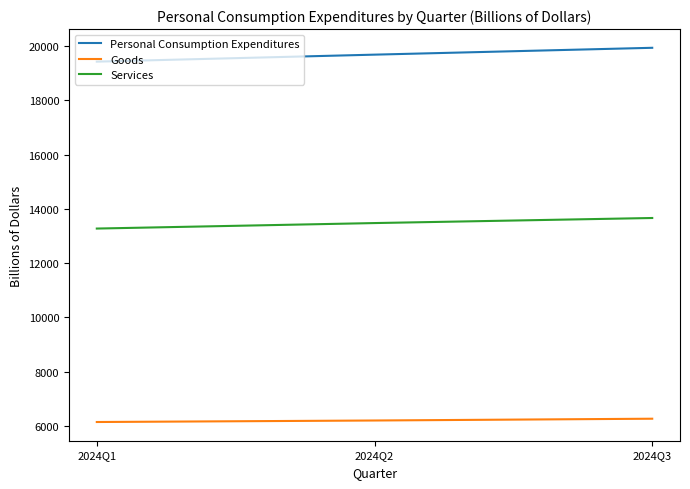

Which series has the largest total across all categories?

Personal Consumption Expenditures